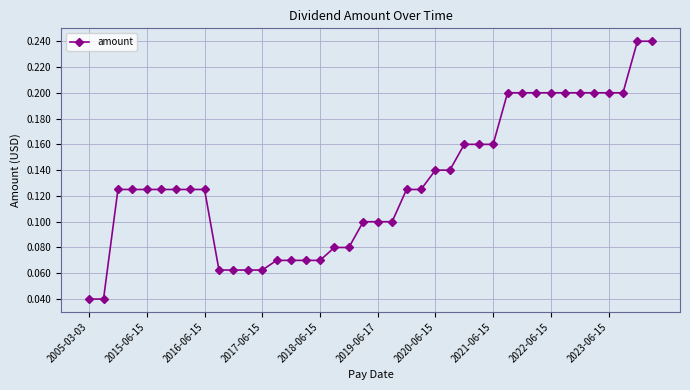

Count the values in the range 0 to 1.

40